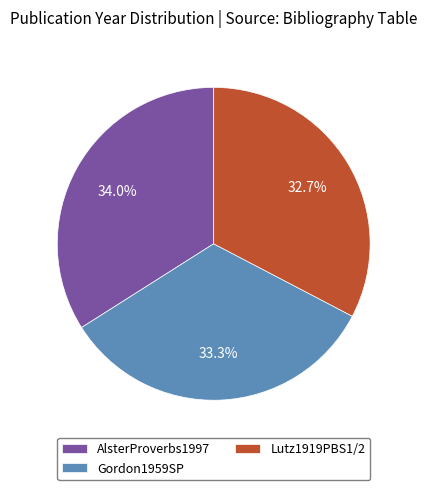

Count the number of slices in the pie.

3